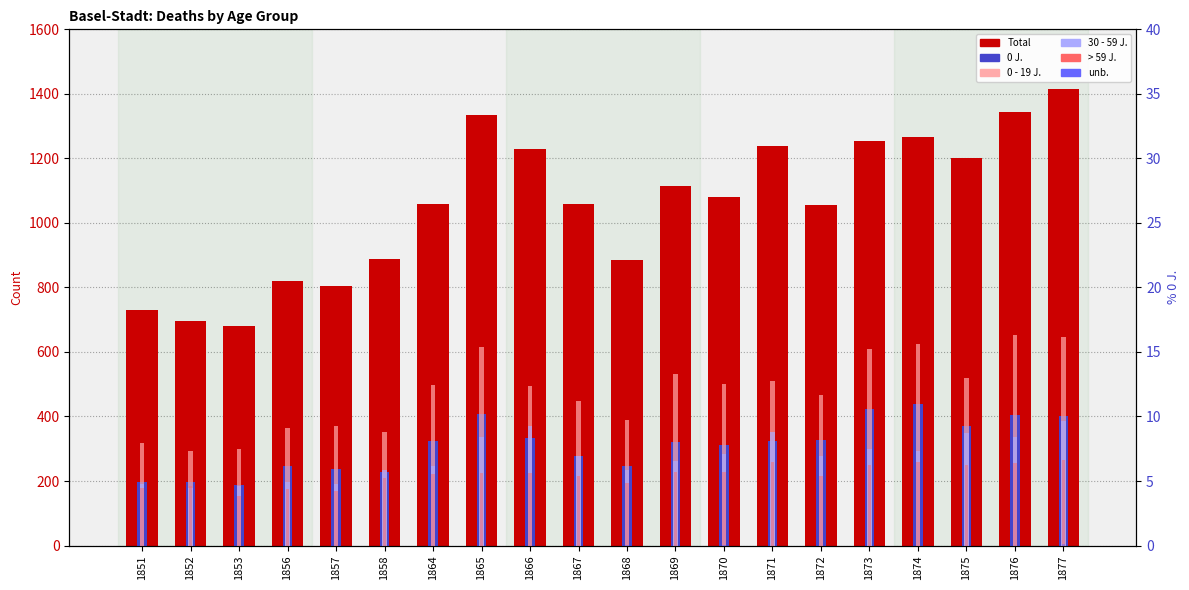

What is the total value across all series at 1876?

2991